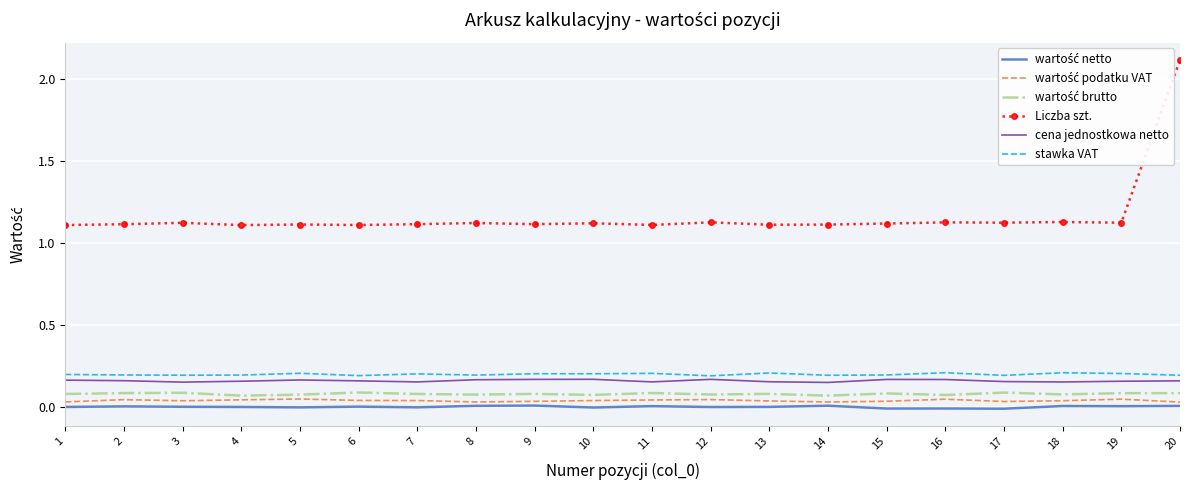

Reading left to right, what are all the values shown in this chart?

wartość netto: 1=0.0	2=0.0	3=0.0	4=0.0	5=-0.0	6=0.0	7=-0.0	8=0.0	9=0.0	10=-0.0	11=0.0	12=0.0	13=0.0	14=0.0	15=-0.0	16=-0.0	17=-0.0	18=0.0	19=0.0	20=0.0
wartość podatku VAT: 1=0.0	2=0.0	3=0.0	4=0.0	5=0.0	6=0.0	7=0.0	8=0.0	9=0.0	10=0.0	11=0.0	12=0.0	13=0.0	14=0.0	15=0.0	16=0.0	17=0.0	18=0.0	19=0.0	20=0.0
wartość brutto: 1=0.1	2=0.1	3=0.1	4=0.1	5=0.1	6=0.1	7=0.1	8=0.1	9=0.1	10=0.1	11=0.1	12=0.1	13=0.1	14=0.1	15=0.1	16=0.1	17=0.1	18=0.1	19=0.1	20=0.1
Liczba szt.: 1=1.1	2=1.1	3=1.1	4=1.1	5=1.1	6=1.1	7=1.1	8=1.1	9=1.1	10=1.1	11=1.1	12=1.1	13=1.1	14=1.1	15=1.1	16=1.1	17=1.1	18=1.1	19=1.1	20=2.1
cena jednostkowa netto: 1=0.2	2=0.2	3=0.2	4=0.2	5=0.2	6=0.2	7=0.2	8=0.2	9=0.2	10=0.2	11=0.2	12=0.2	13=0.2	14=0.2	15=0.2	16=0.2	17=0.2	18=0.2	19=0.2	20=0.2
stawka VAT: 1=0.2	2=0.2	3=0.2	4=0.2	5=0.2	6=0.2	7=0.2	8=0.2	9=0.2	10=0.2	11=0.2	12=0.2	13=0.2	14=0.2	15=0.2	16=0.2	17=0.2	18=0.2	19=0.2	20=0.2